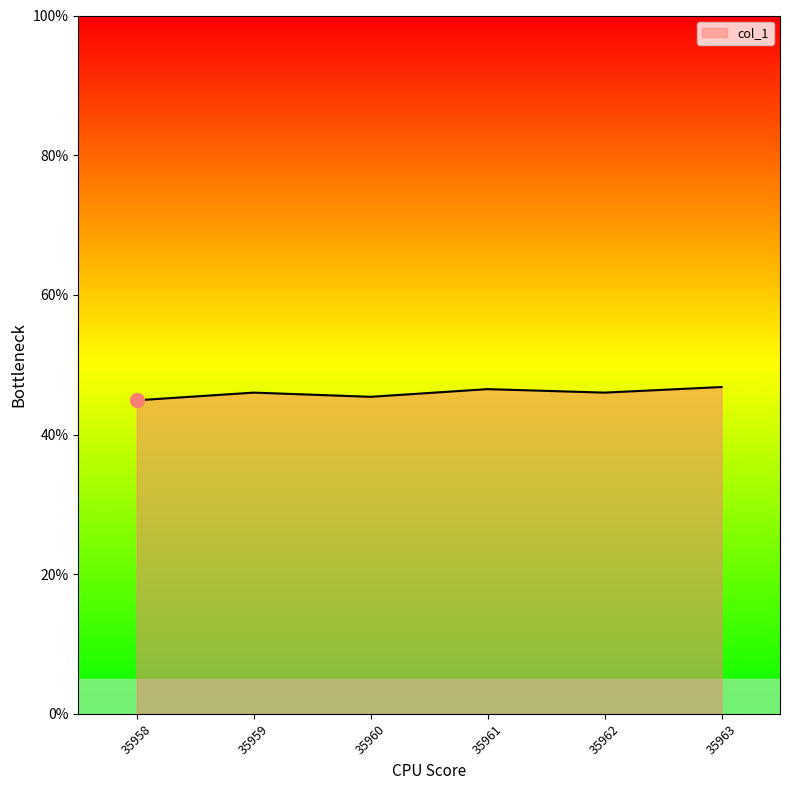

What is the greatest value displayed?

0.5